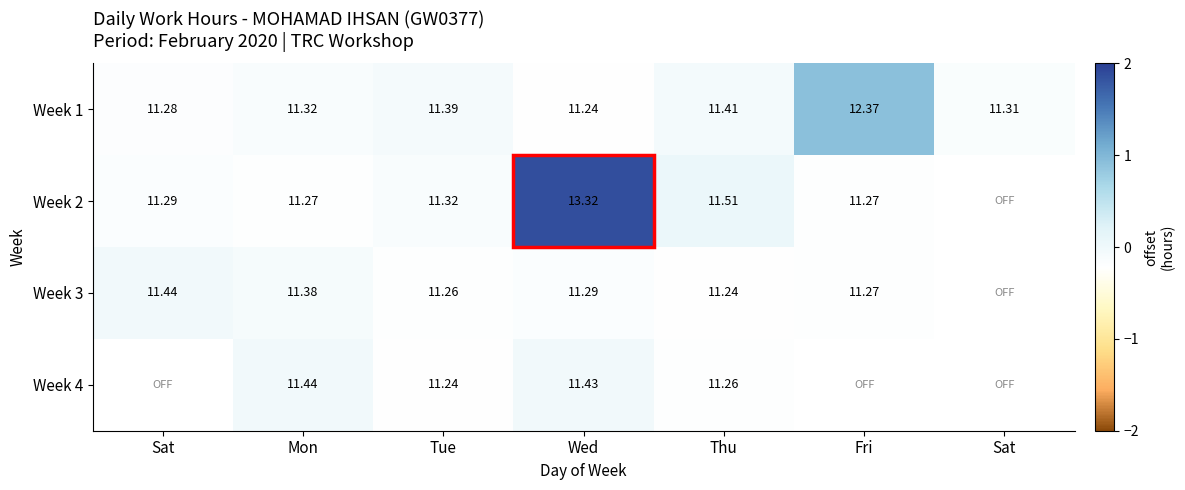

Between Sat and Tue, which is larger?

Tue